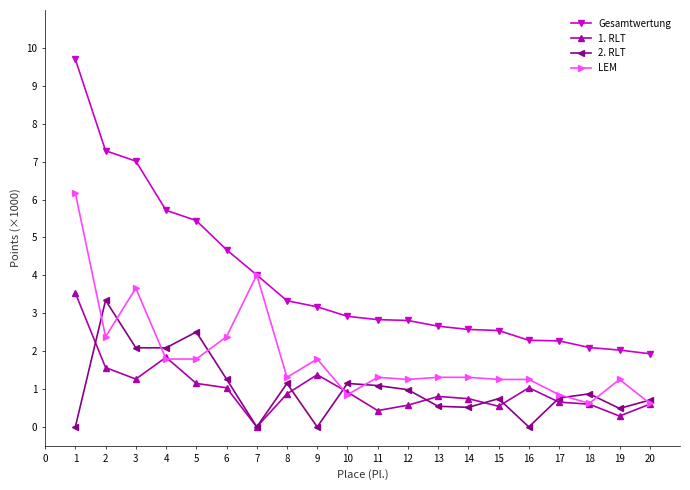

What is the spread (max minus min) of values at 19?

1.7